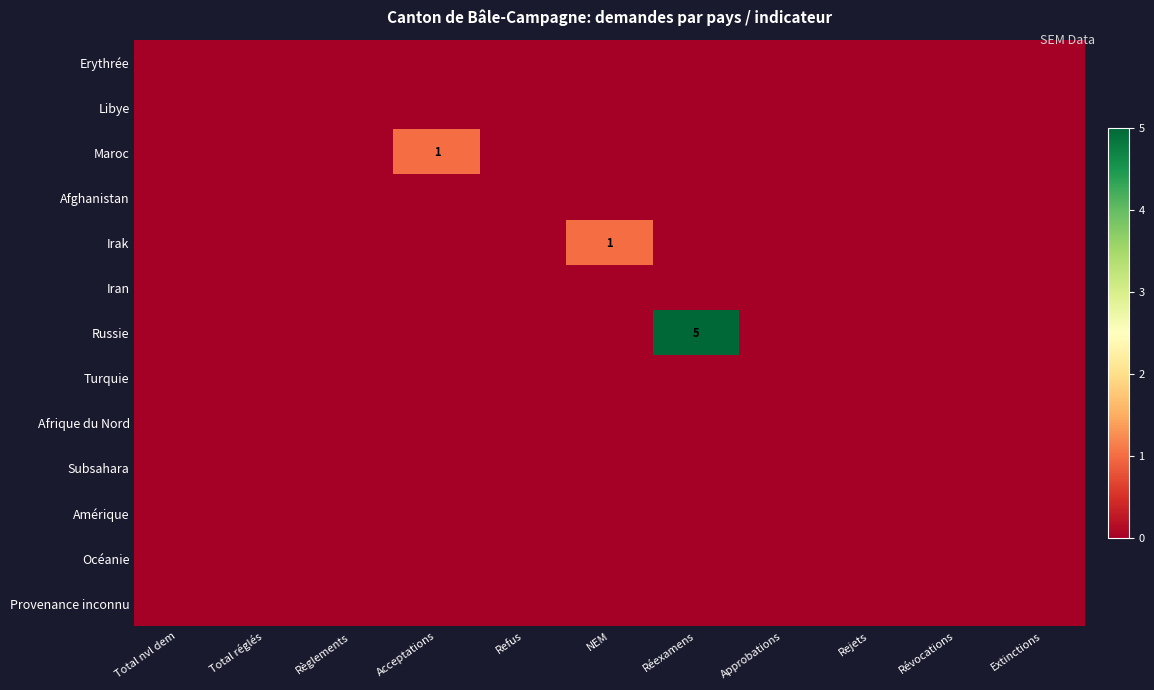

At which category is the sum across all series the highest?

Réexamens